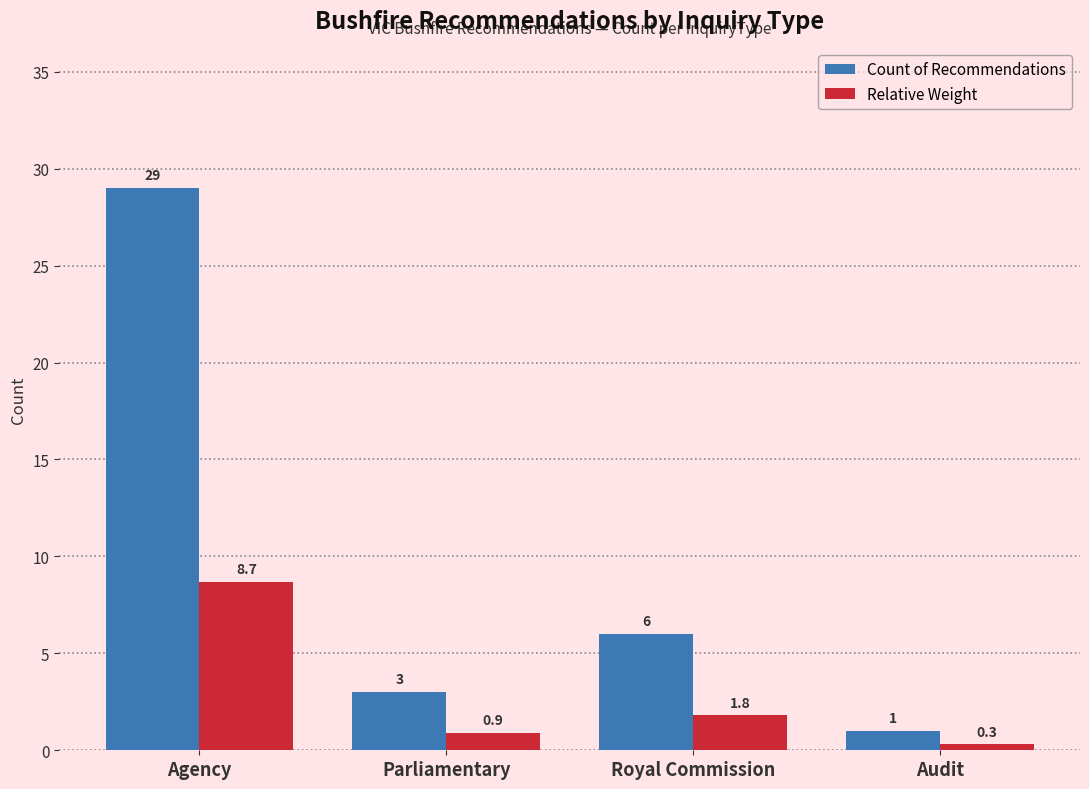

What is the value of the Relative Weight bar at the 2nd from the left?

0.9